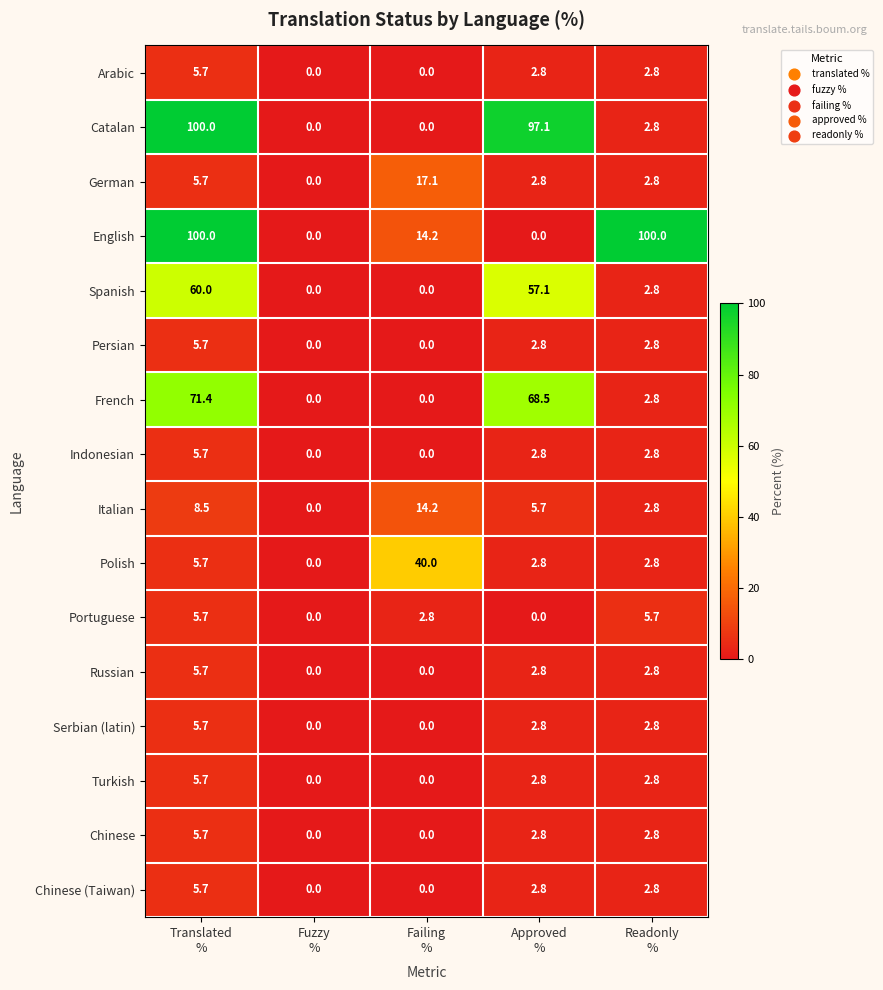

How many English values are between 0 and 100?

5